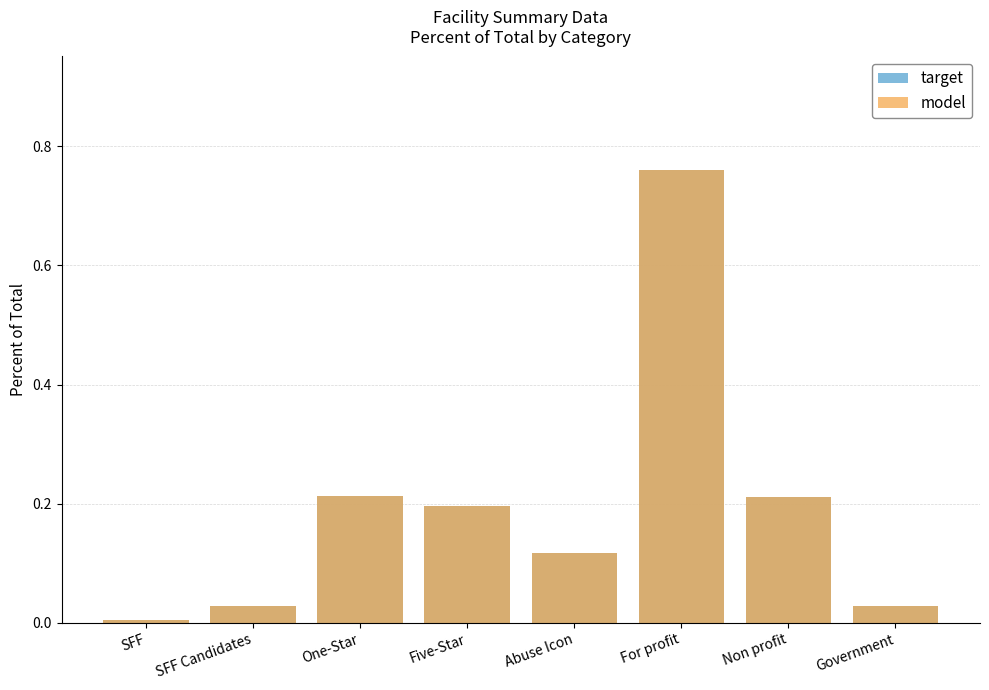

Which series has the largest total across all categories?

target